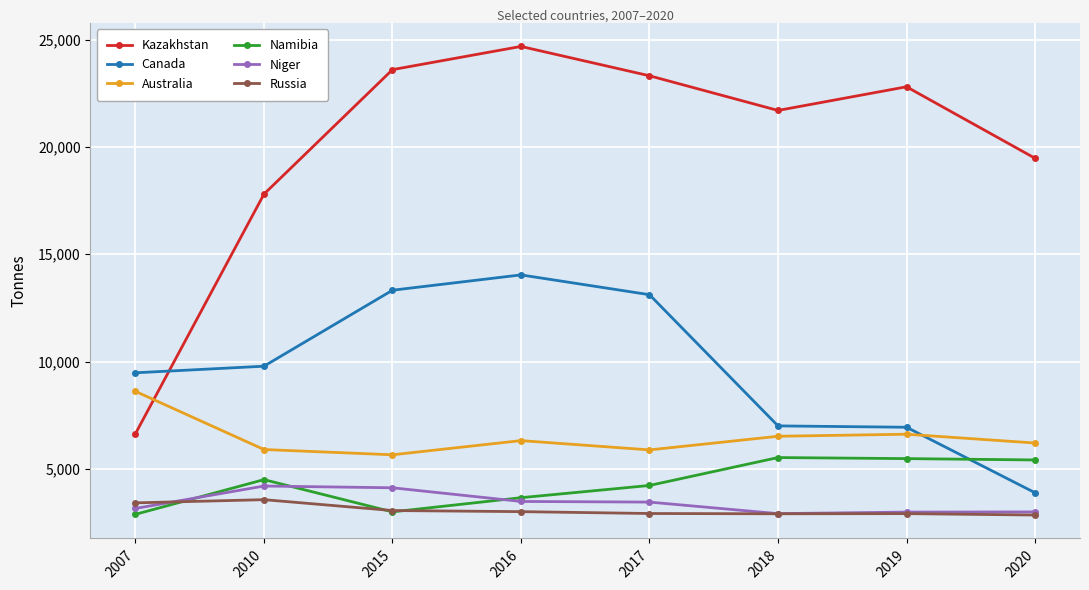

Is it true that Canada equals 13116 at 2017?

True